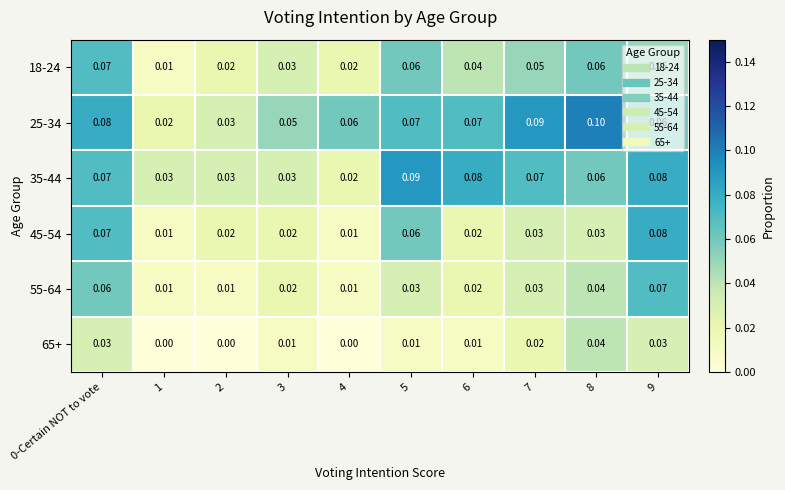

Which series changed the most between 4 and 6?

35-44